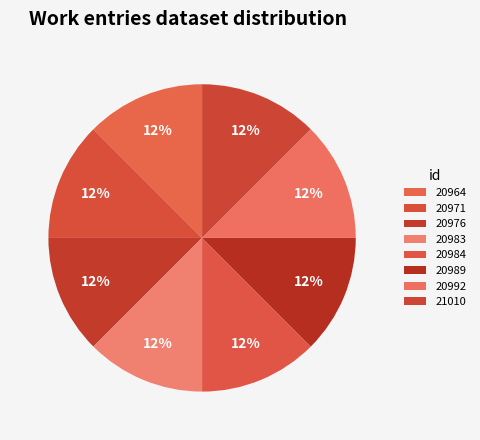

Rank the categories by value from highest to lowest.

21010, 20992, 20989, 20984, 20983, 20976, 20971, 20964